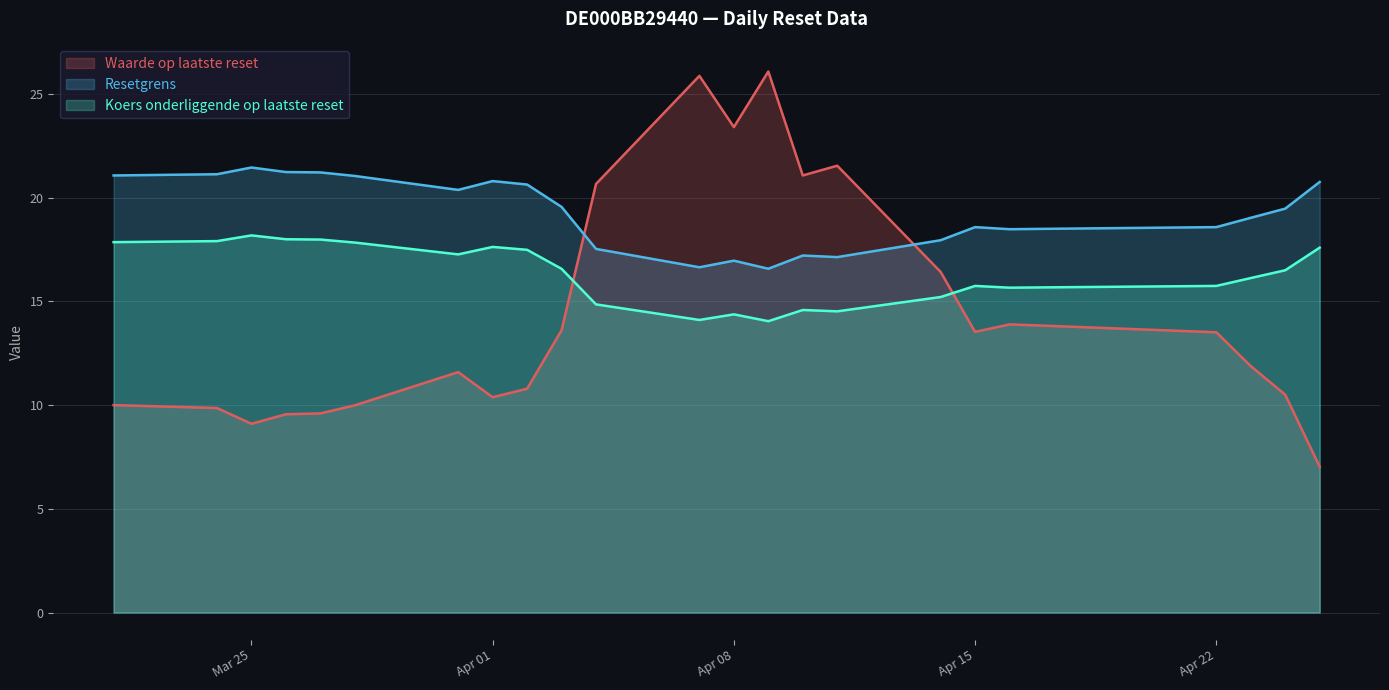

Does the chart display data point markers on the line(s)?

No